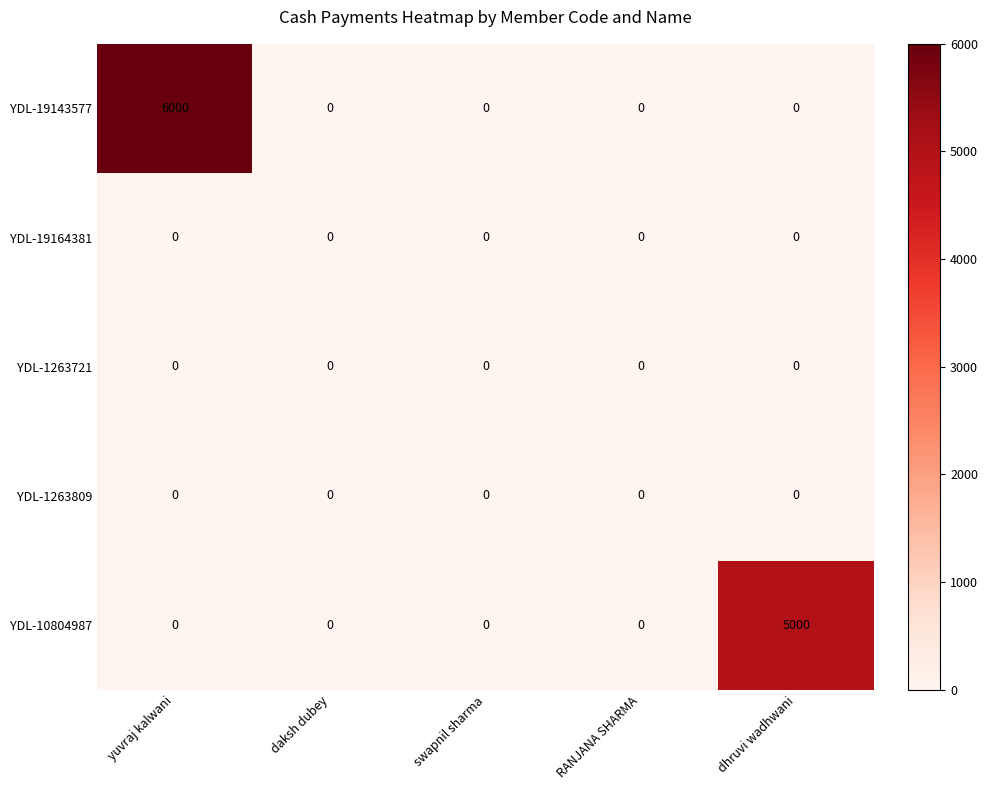

True or false: YDL-10804987 has a value of 0 at yuvraj kalwani.

True